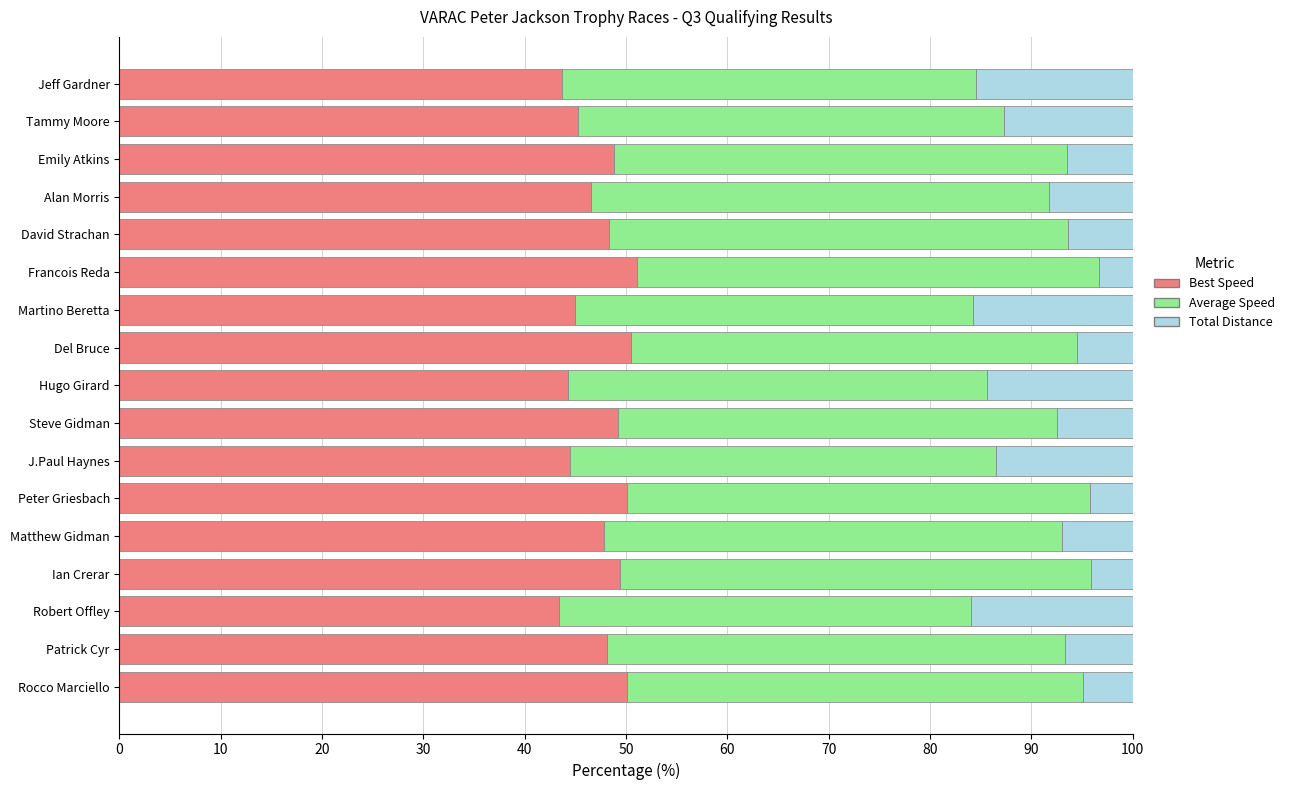

Is it true that Best Speed equals 81.4 at Patrick Cyr?

False